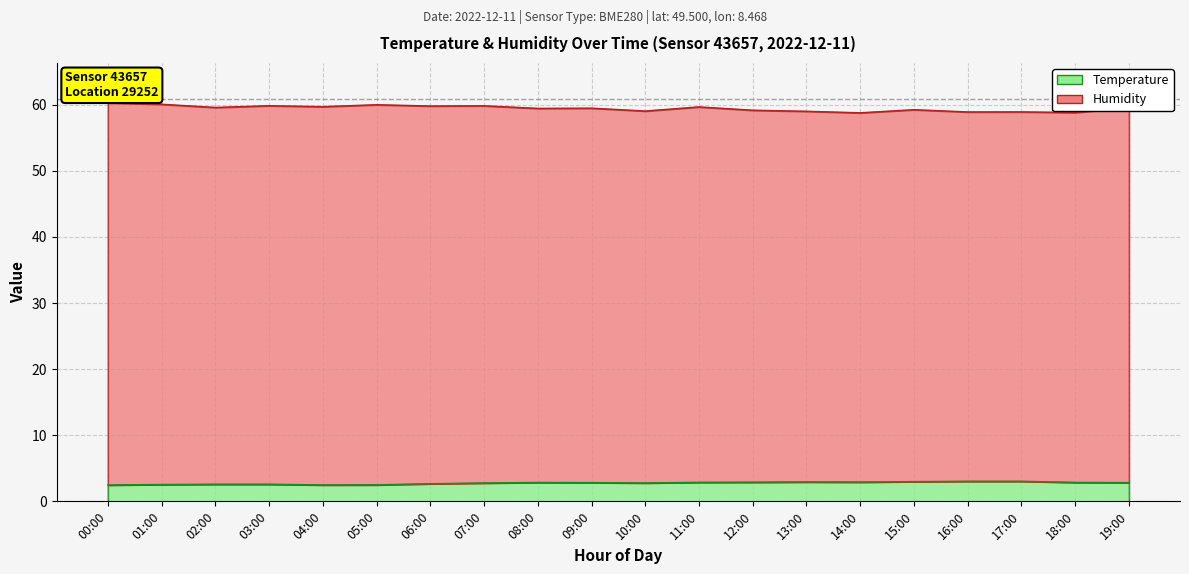

List the labels in order of Temperature value, smallest first.

00:00, 04:00, 05:00, 01:00, 02:00, 03:00, 06:00, 07:00, 10:00, 09:00, 19:00, 08:00, 18:00, 11:00, 12:00, 14:00, 13:00, 15:00, 16:00, 17:00